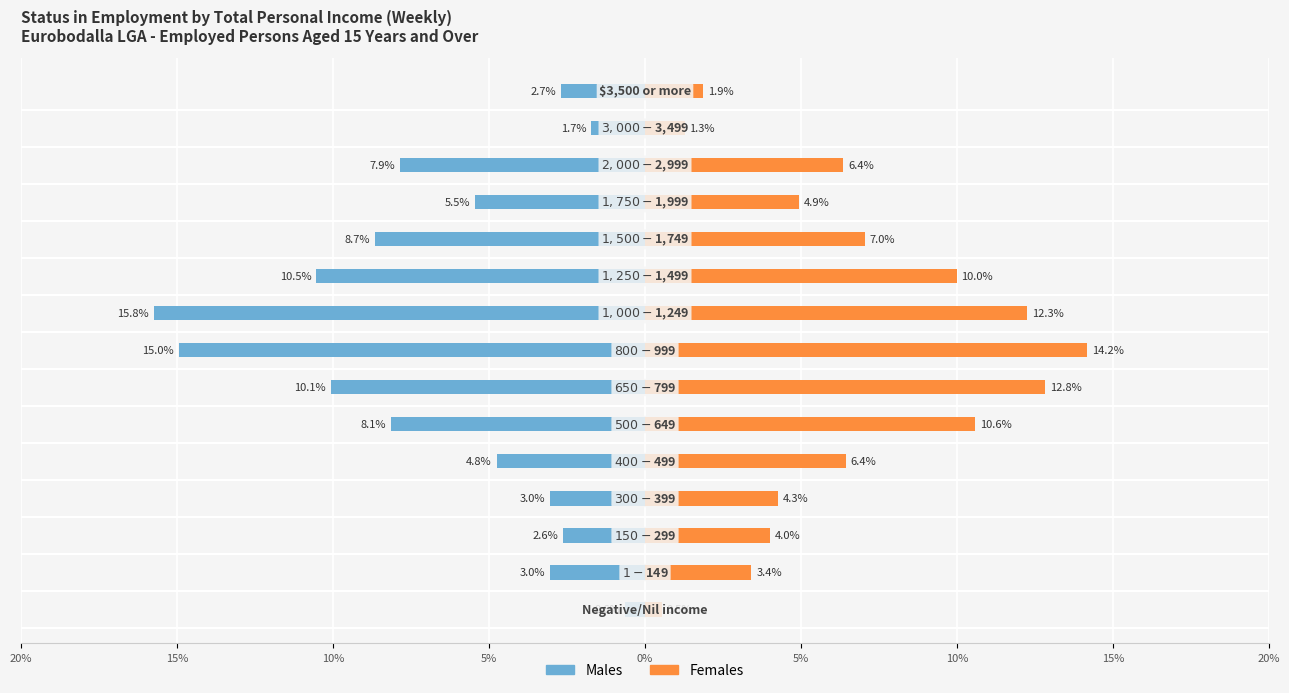

True or false: Males has a value of -26.8 at 20%.

False